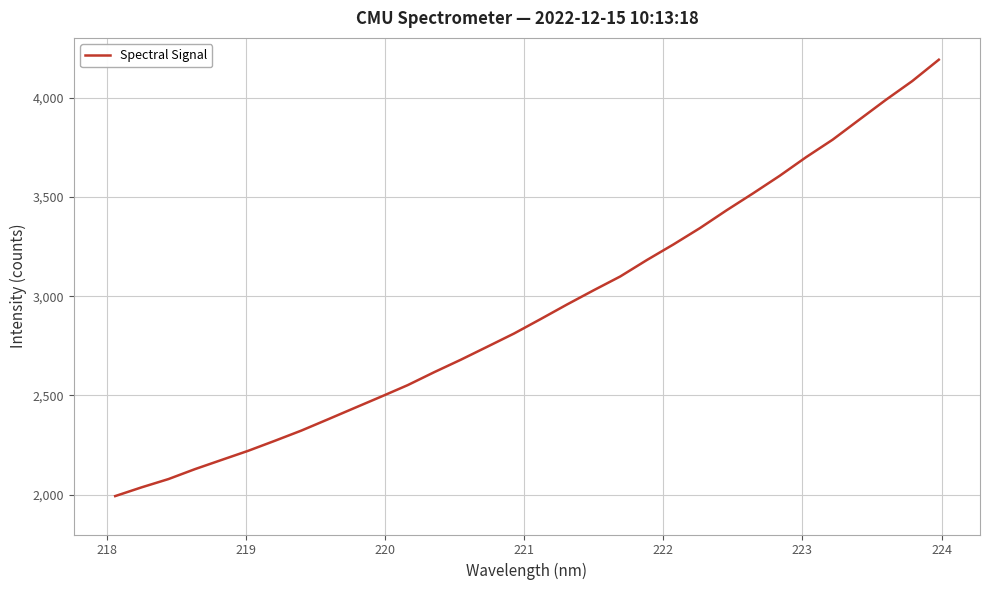

What is the minimum value shown in the chart?

1993.4